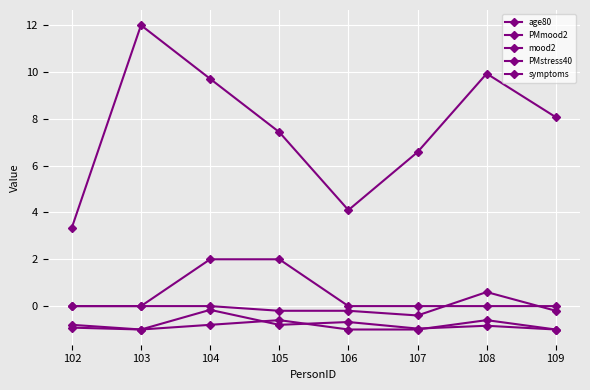

Which has a higher value, 102 or 106?

106